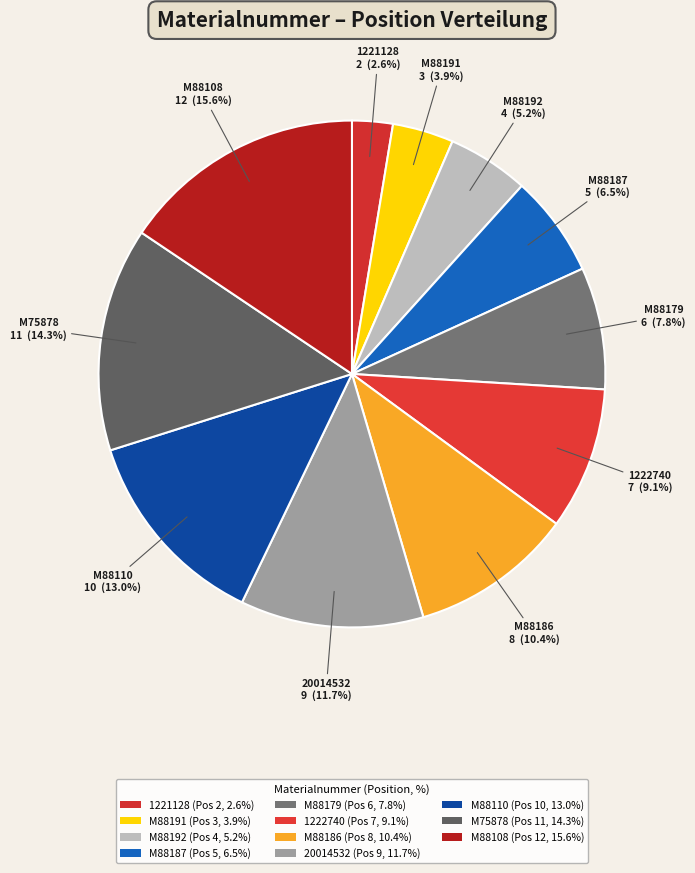

Count the number of slices in the pie.

11